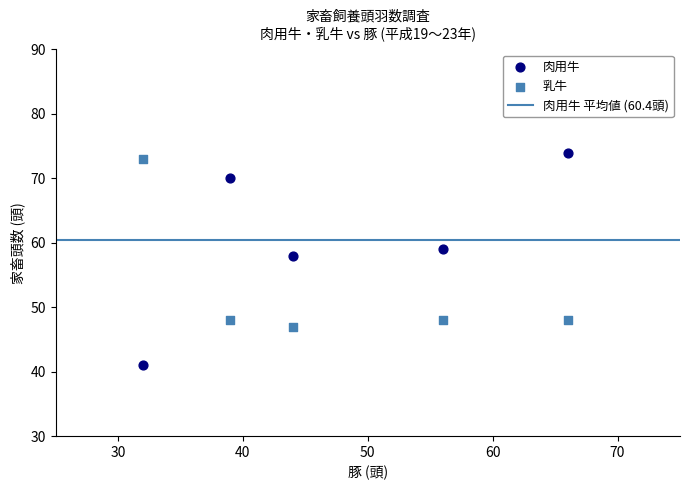

Across all data points, what is the range of Y values (max minus min)?

33